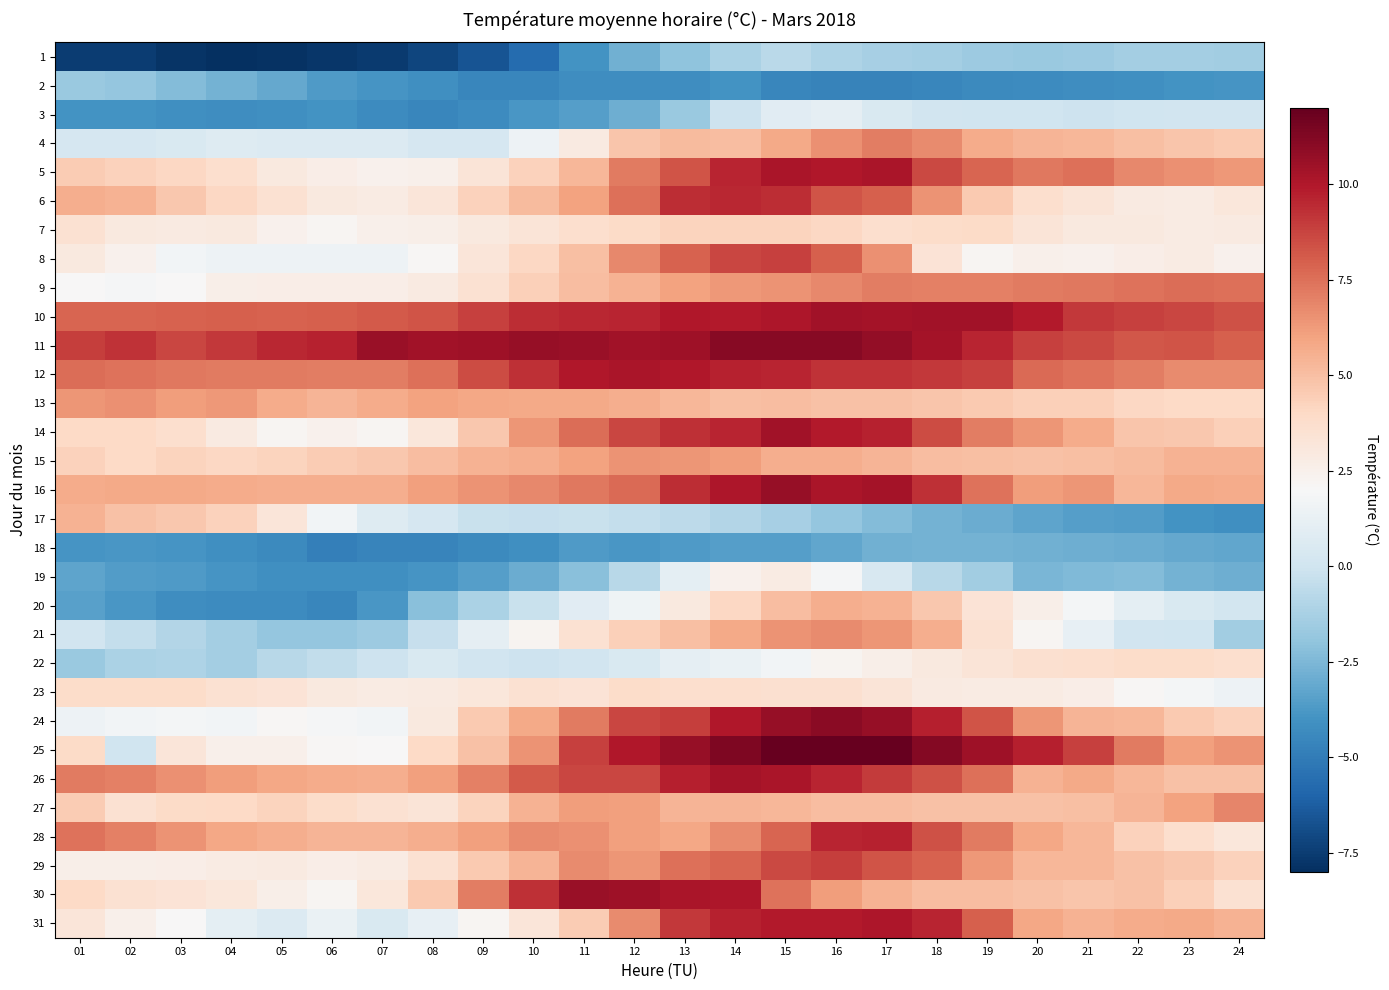

At which category does the chart reach its peak across all series?

15